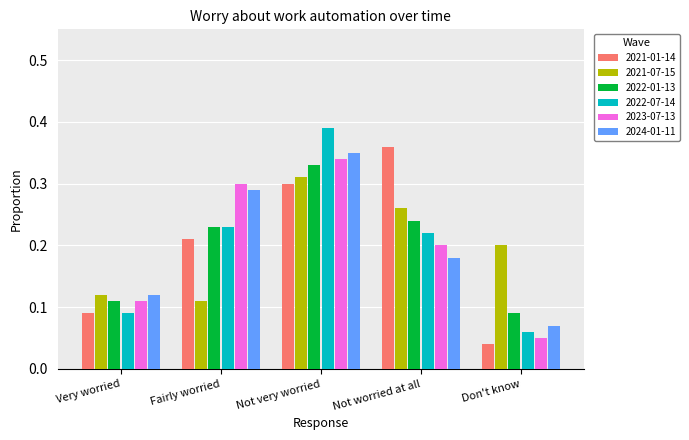

Which series changed the most between Very worried and Fairly worried?

2023-07-13